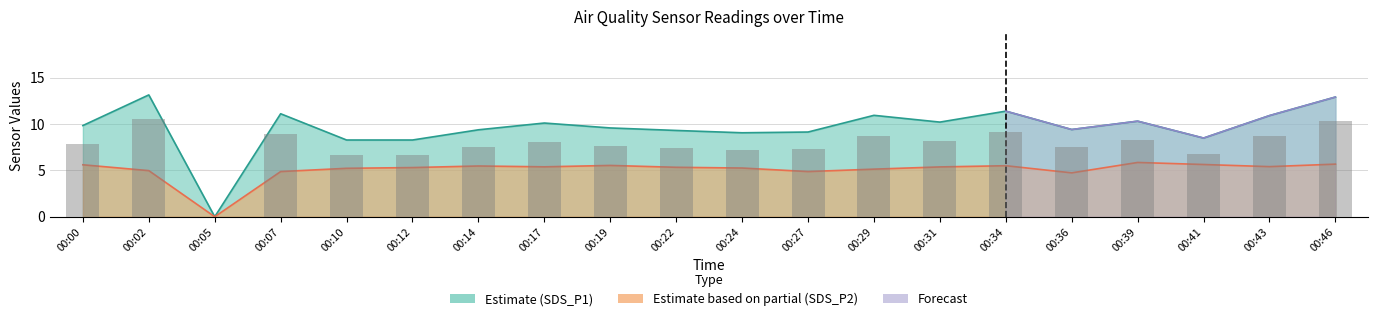

Rank the categories by value from highest to lowest.

00:02, 00:46, 00:34, 00:07, 00:29, 00:43, 00:39, 00:31, 00:17, 00:00, 00:19, 00:36, 00:14, 00:22, 00:27, 00:24, 00:41, 00:10, 00:12, 00:05